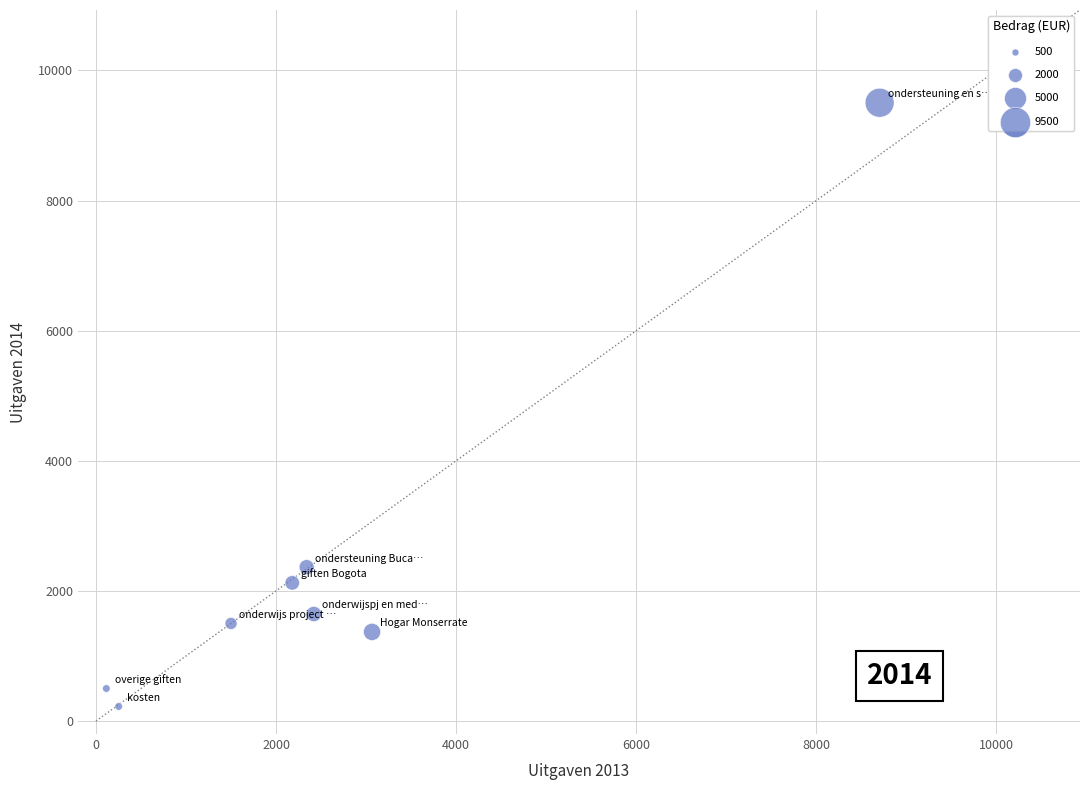

What Y value in the scatter plot is closest to 4863?

2365.0